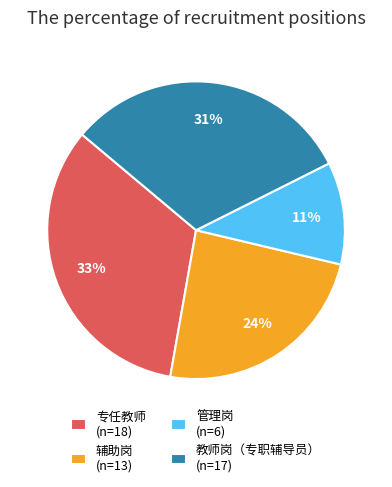

The 辅助岗 (n=13) slice represents 37% of the pie. True or false?

False